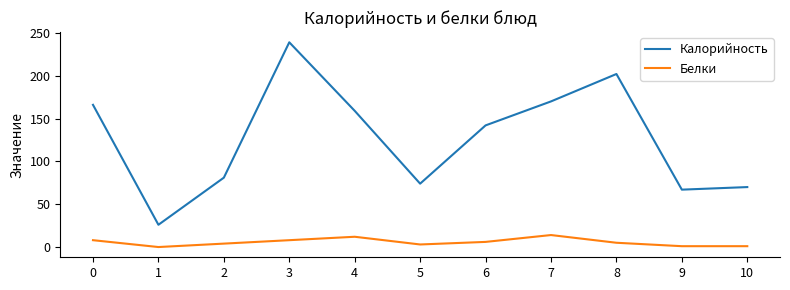

What is the difference between the Калорийность values at 0 and 10?

96